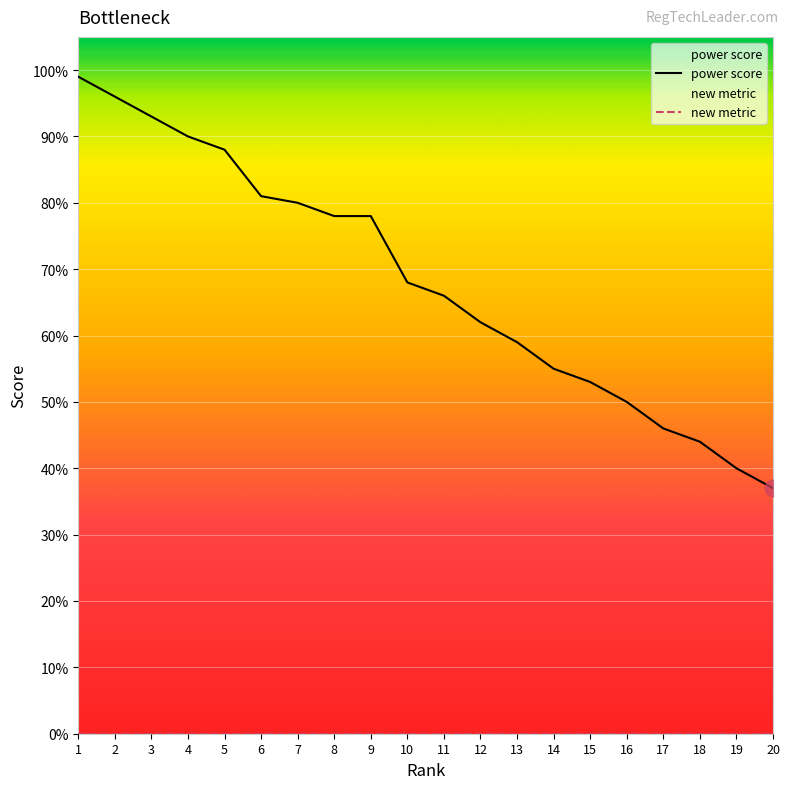

What is the average value of the power score series?

68